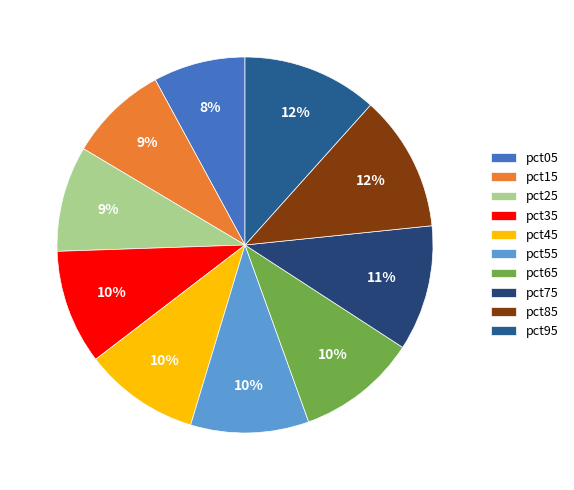

Is pct65 the majority of the pie?

No